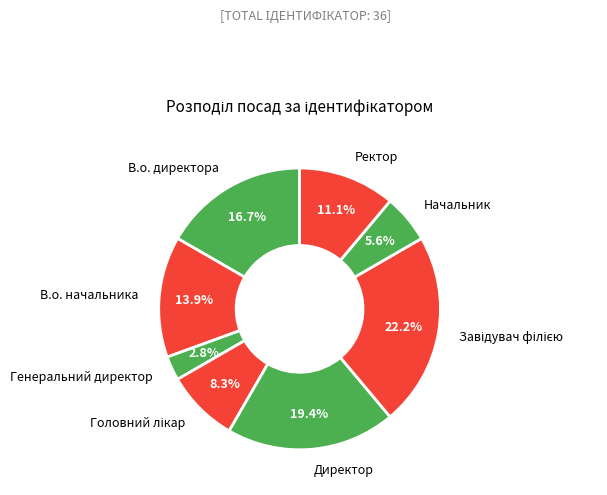

Is В.о. начальника the majority of the pie?

No